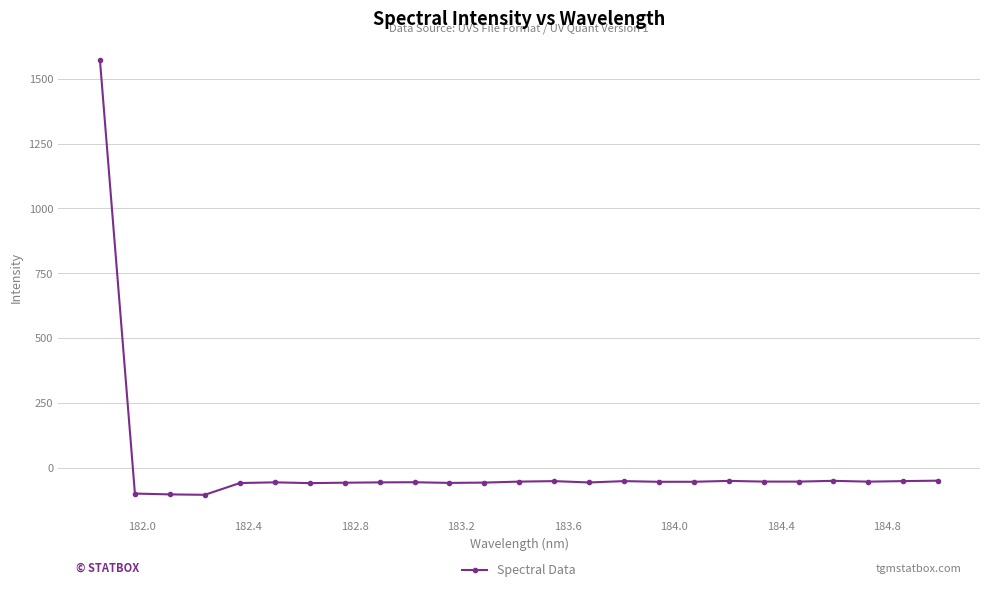

How many values are below zero?

24